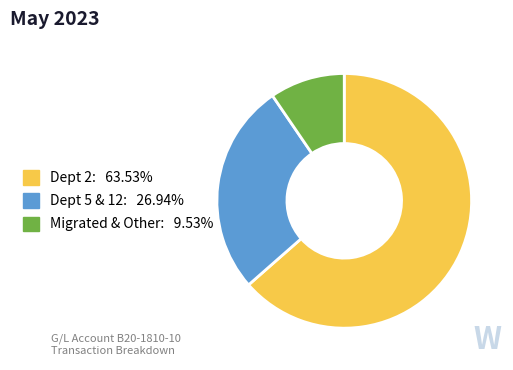

Is there a majority slice in this chart?

Yes